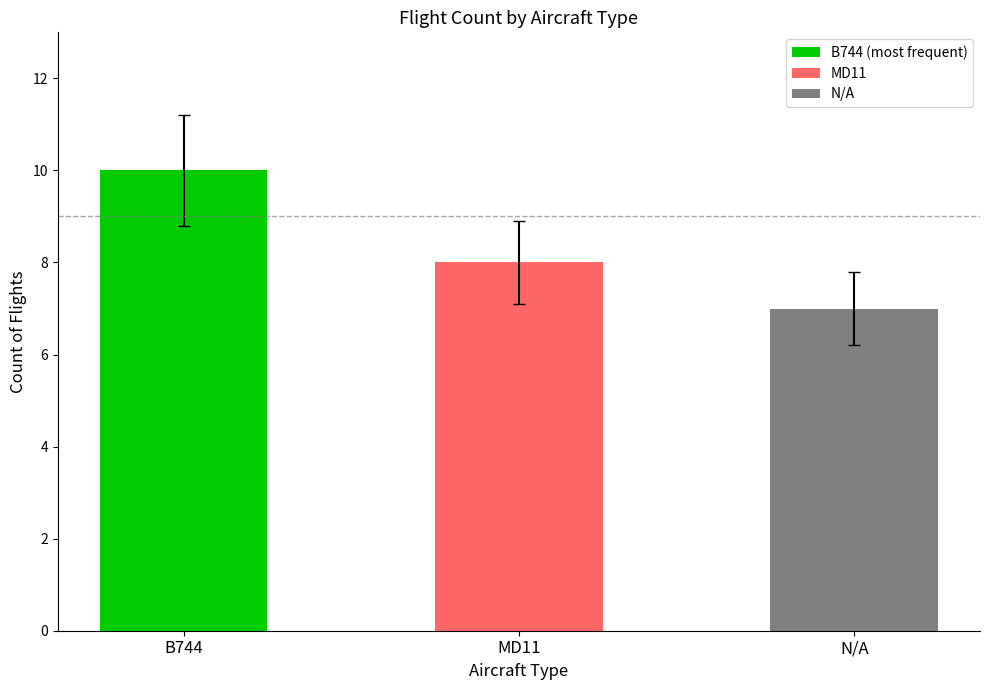

What is the sum of all values?

25